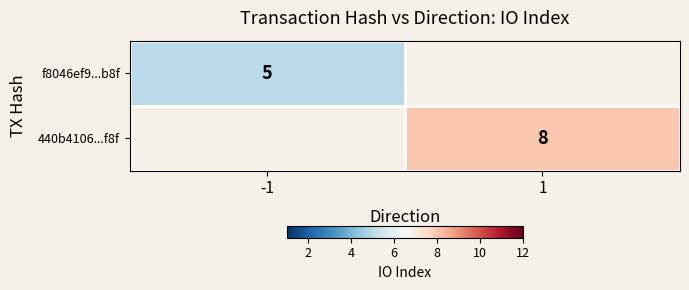

How many data points does each series have?

2